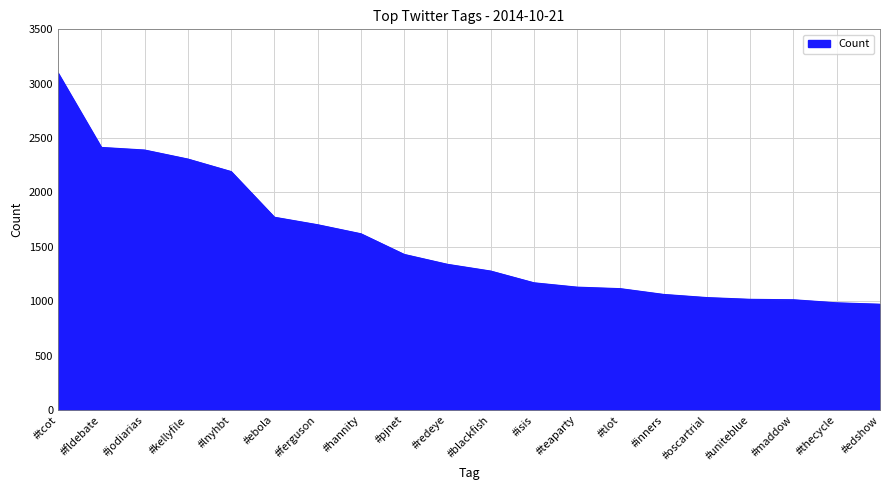

How many lines are shown in the chart?

1